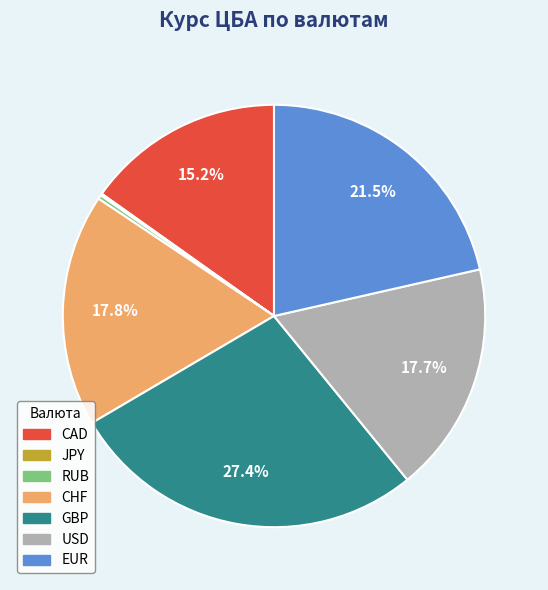

Is EUR the majority of the pie?

No